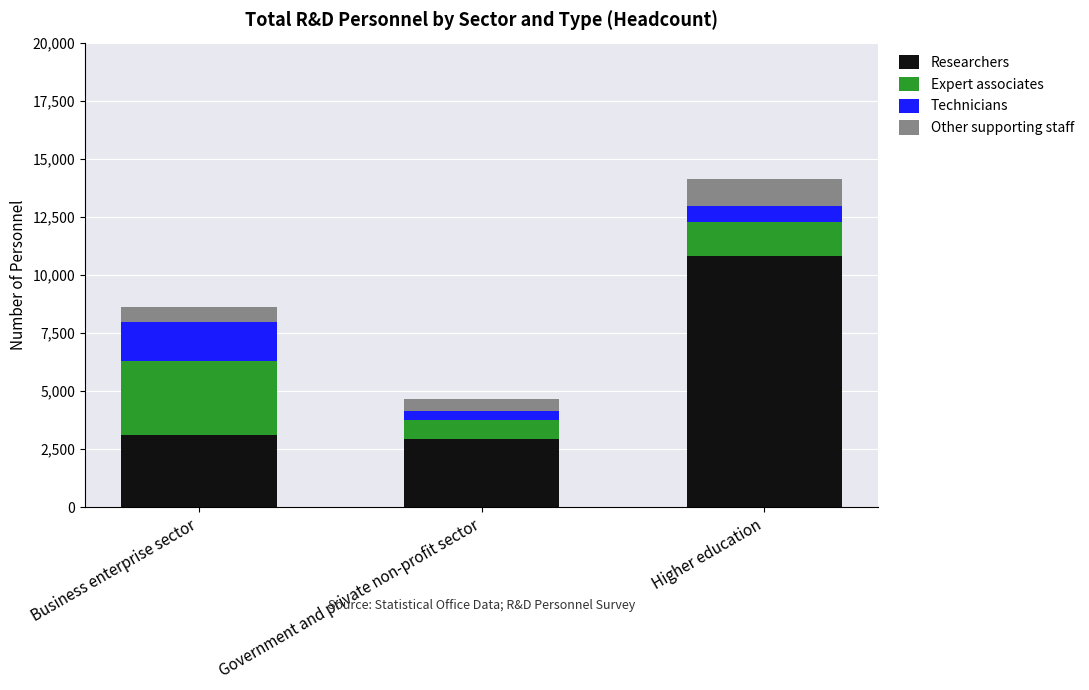

At which category is the sum across all series the highest?

Higher education